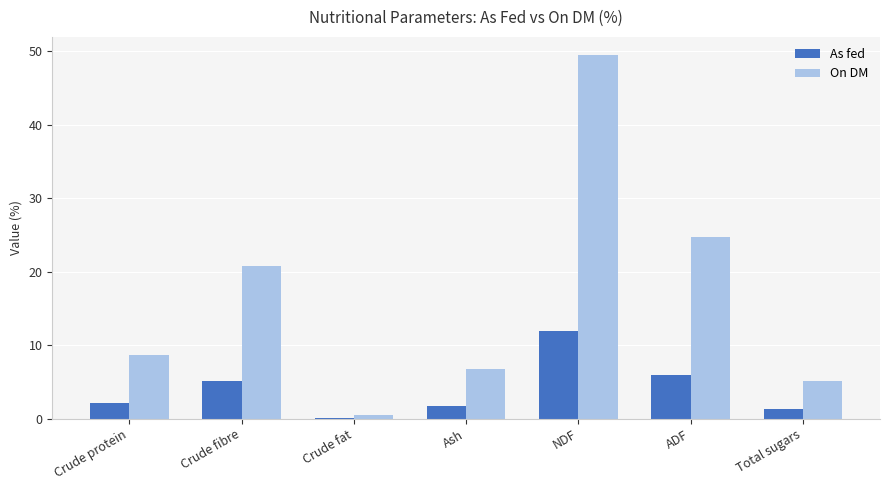

Reading right to left, transcribe all the data shown in this chart.

As fed: 1.3	6.0	12.0	1.7	0.1	5.1	2.1
On DM: 5.2	24.8	49.5	6.8	0.5	20.8	8.7